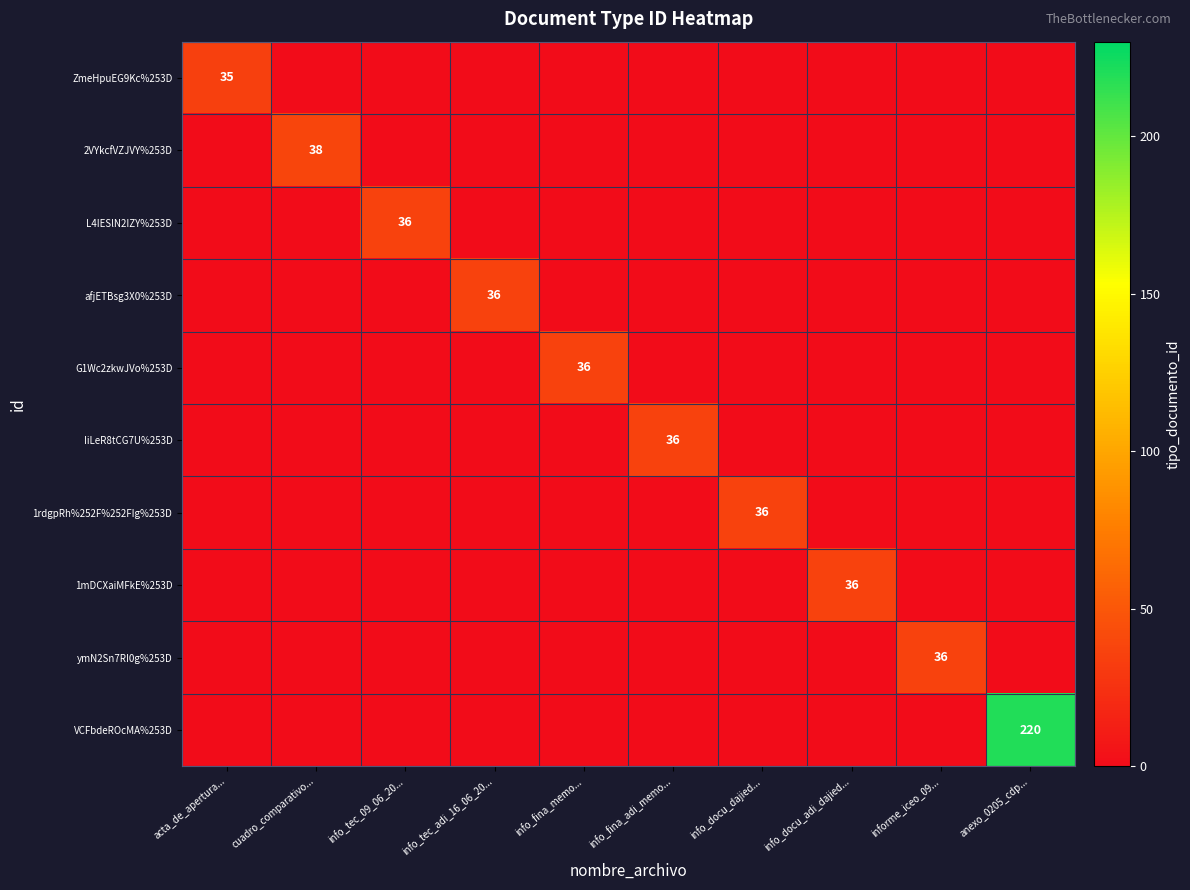

The 2VYkcfVZJVY%253D series shows 23 at acta_de_apertura.... True or false?

False